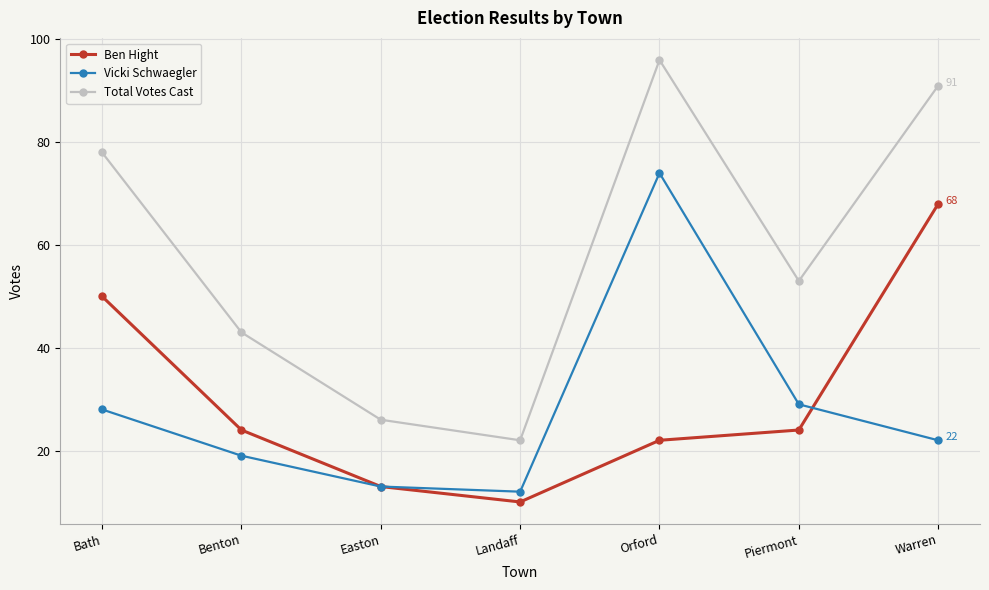

Which series changed the most between Bath and Easton?

Total Votes Cast